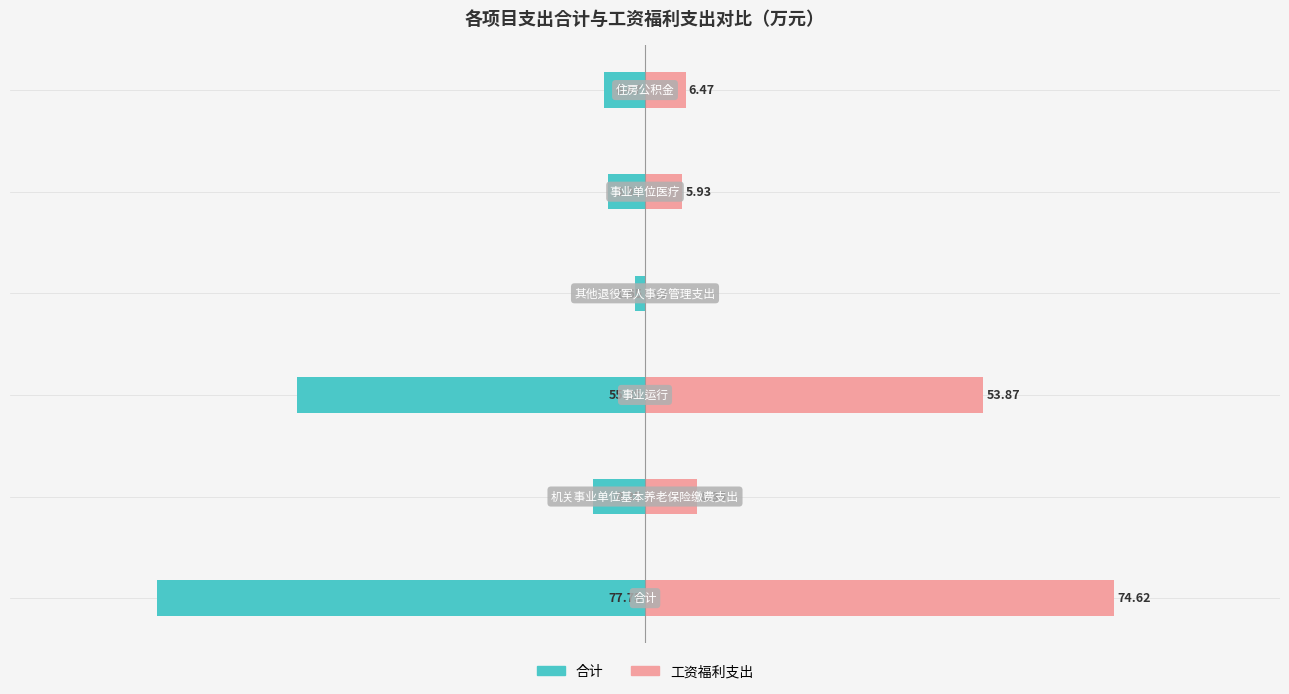

The 合计 series shows -8.0 at 4. True or false?

False